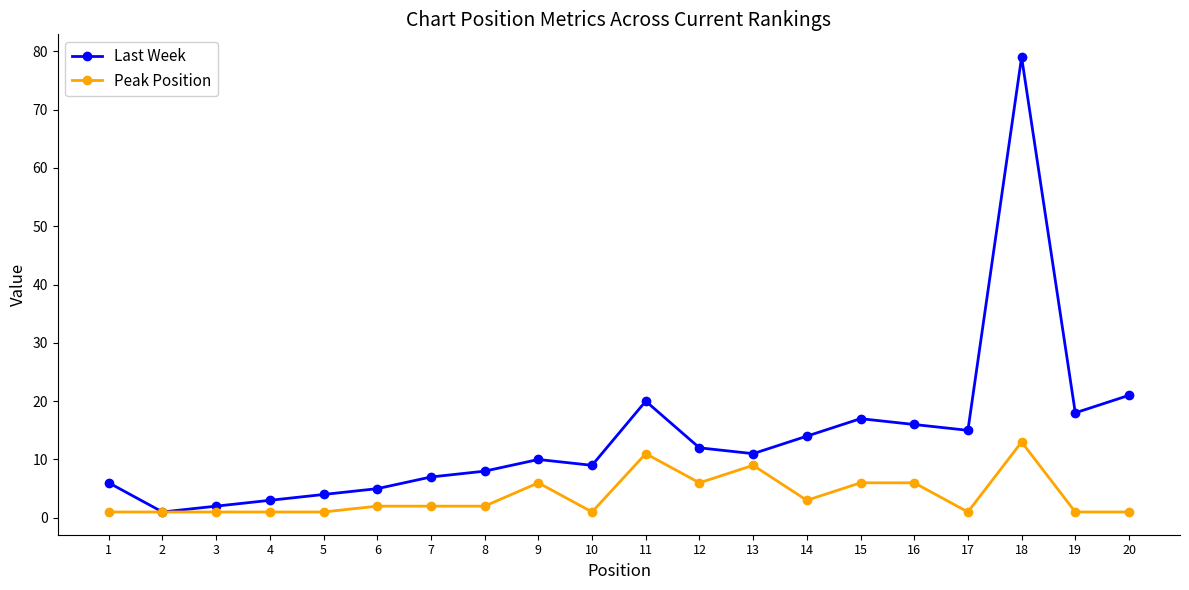

Reading right to left, transcribe all the data shown in this chart.

Last Week: 20=21	19=18	18=79	17=15	16=16	15=17	14=14	13=11	12=12	11=20	10=9	9=10	8=8	7=7	6=5	5=4	4=3	3=2	2=1	1=6
Peak Position: 20=1	19=1	18=13	17=1	16=6	15=6	14=3	13=9	12=6	11=11	10=1	9=6	8=2	7=2	6=2	5=1	4=1	3=1	2=1	1=1